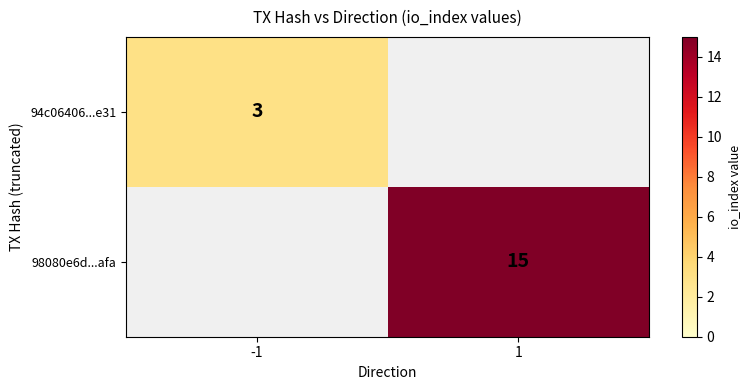

The value of 98080e6d...afa at 1 is 15. True or false?

True